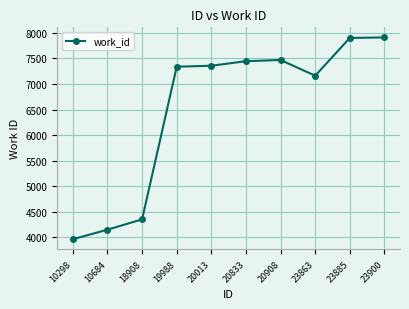

What is the value of the 1st point from the left?

3964